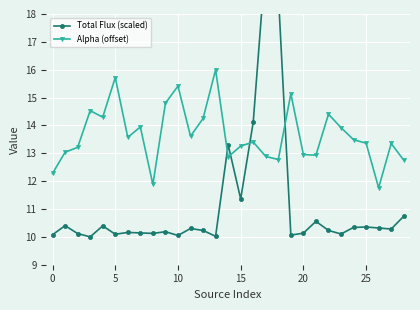

Between which two adjacent categories do Alpha (offset) and Total Flux (scaled) first intersect?

13 and 14